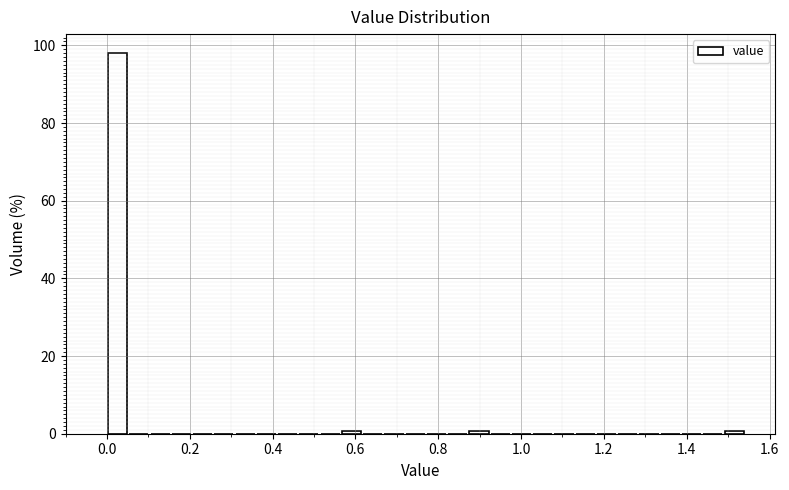

Read against the x-axis, roughly where is the centre of the tallest bar?

0.02